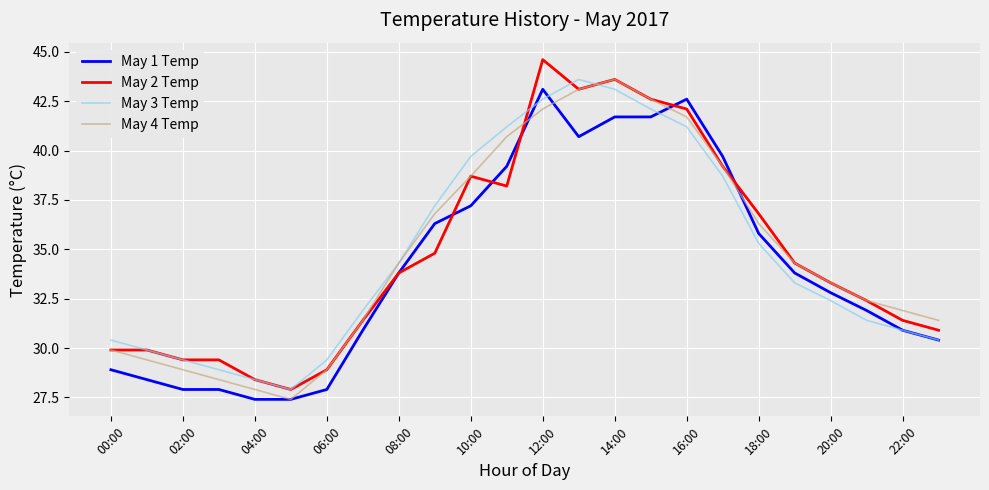

What is the maximum value for May 2 Temp?

44.6